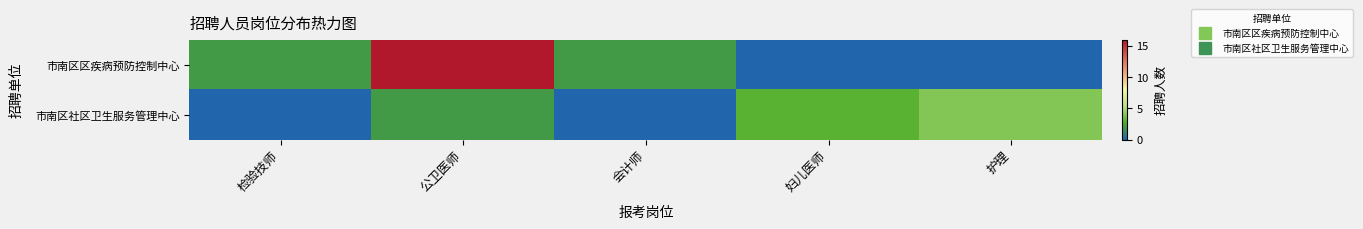

Reading left to right, list all the values displayed in this chart.

市南区区疾病预防控制中心: 检验技师=2	公卫医师=16	会计师=2	妇儿医师=0	护理=0
市南区社区卫生服务管理中心: 检验技师=0	公卫医师=2	会计师=0	妇儿医师=3	护理=4